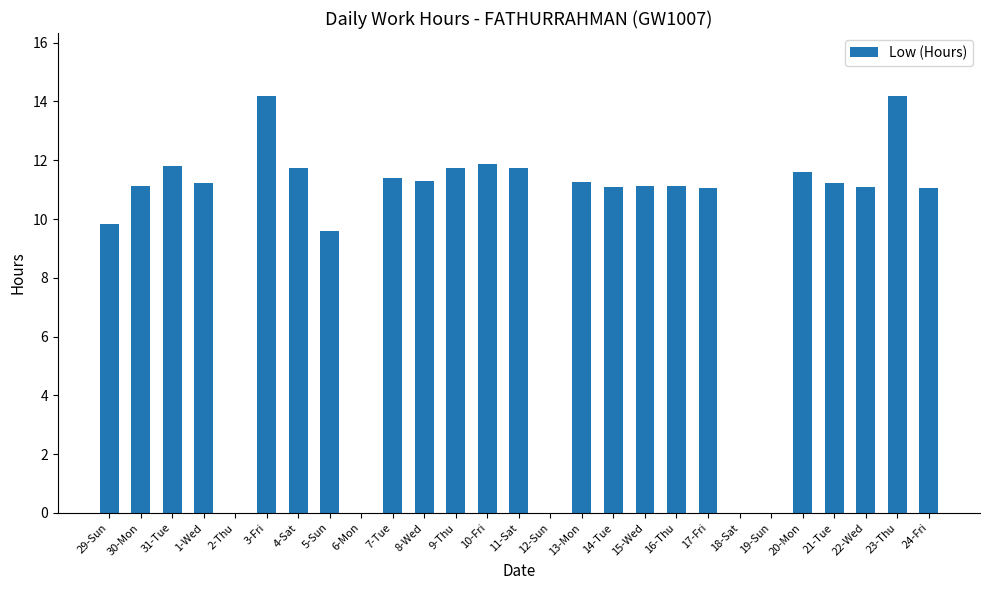

Is it true that the value at 18-Sat is 0.0?

True